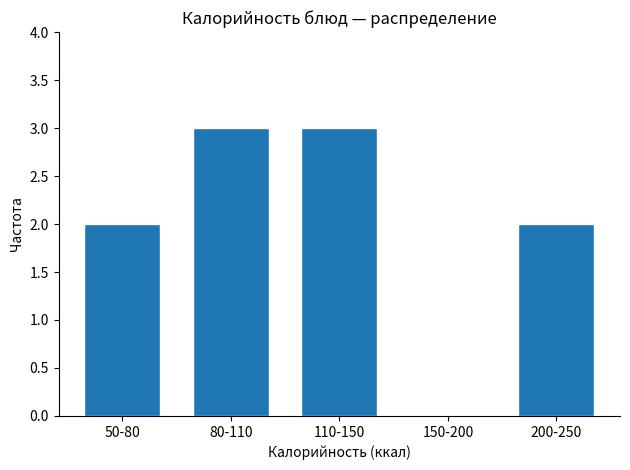

Reading left to right, list all the values displayed in this chart.

50-80=2	80-110=3	110-150=3	150-200=0	200-250=2